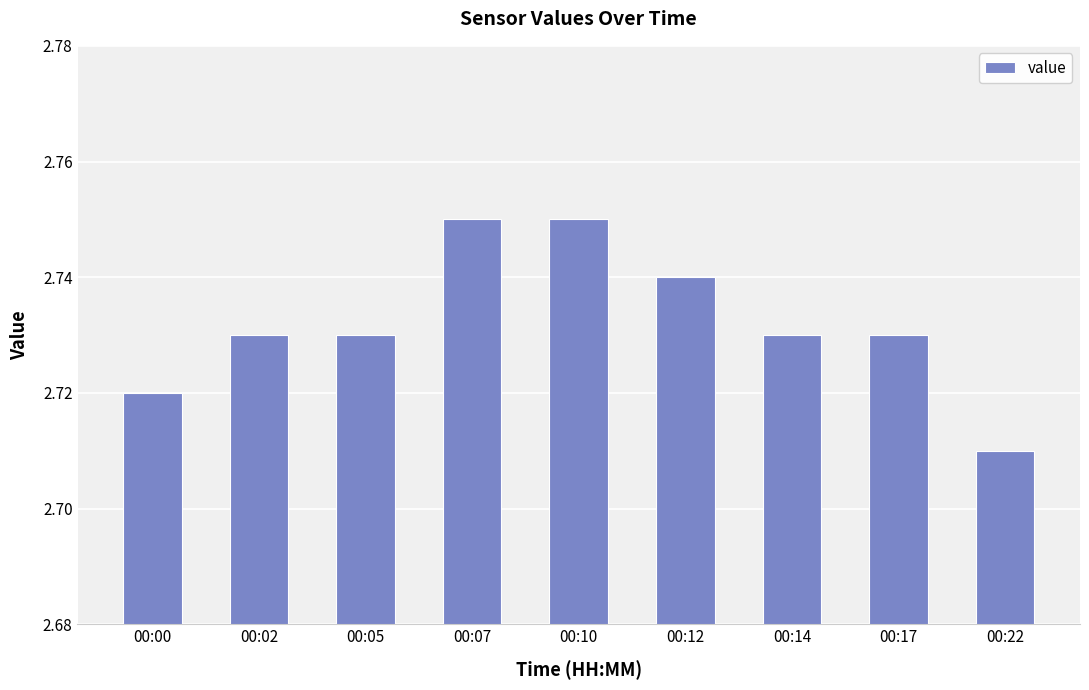

Where is the data nearest to the value 2?

00:22